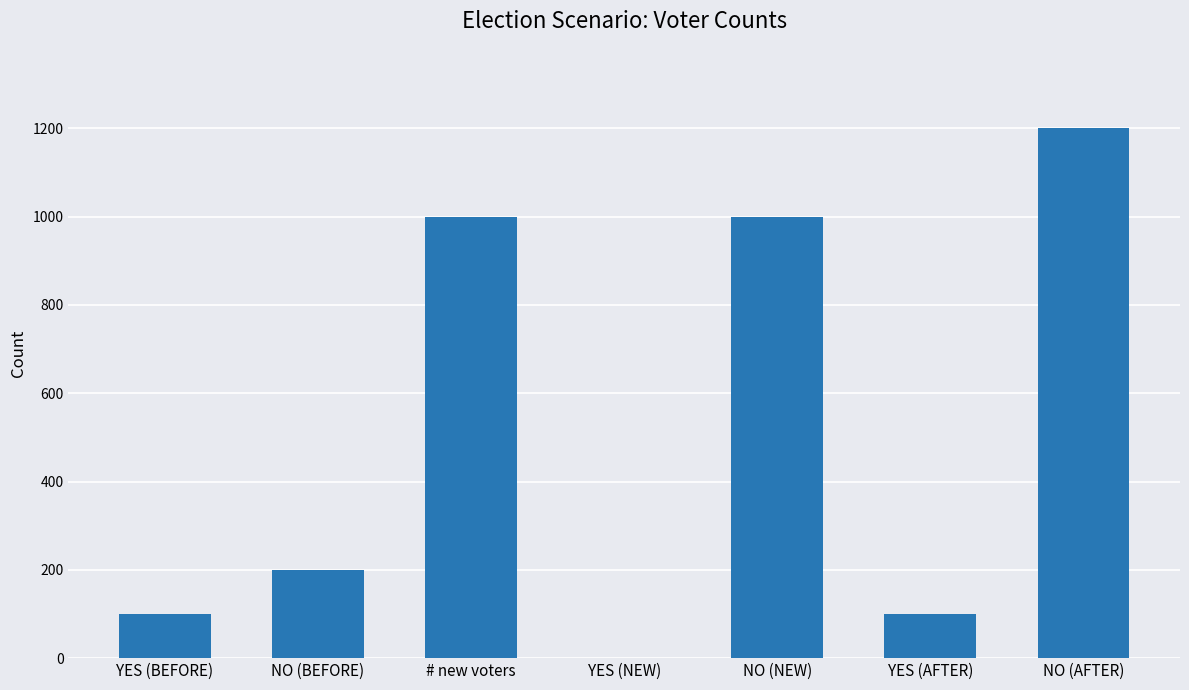

Reading left to right, transcribe all the data shown in this chart.

100	200	1000	0	1000	100	1200